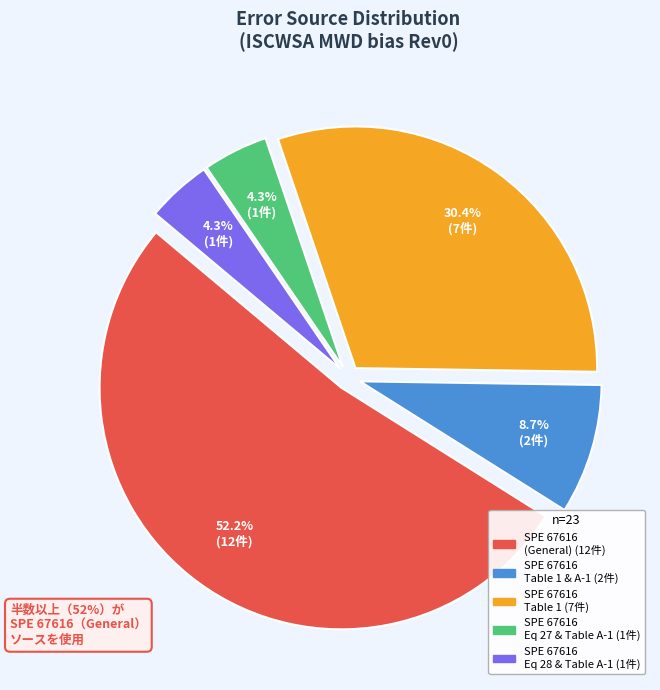

Does any single category account for the majority?

Yes